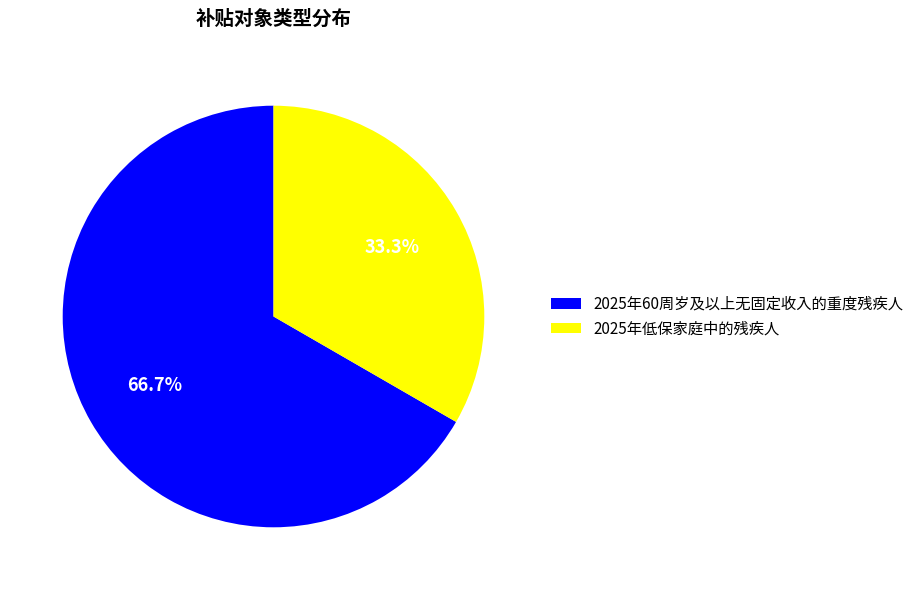

To the nearest percent, what is the average slice percentage?

50%